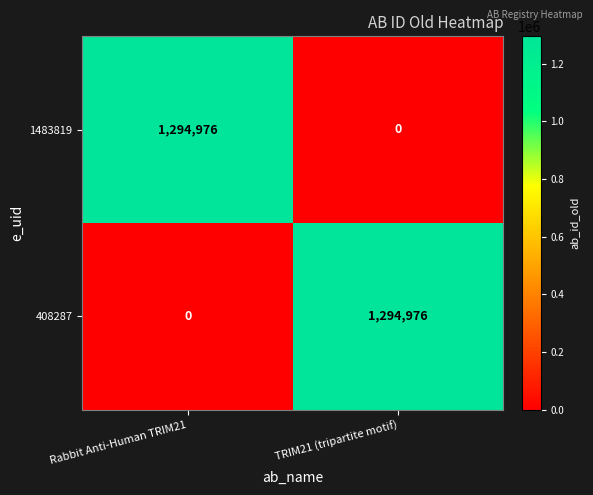

Reading left to right, list all the values displayed in this chart.

1483819: 1294976	0
408287: 0	1294976